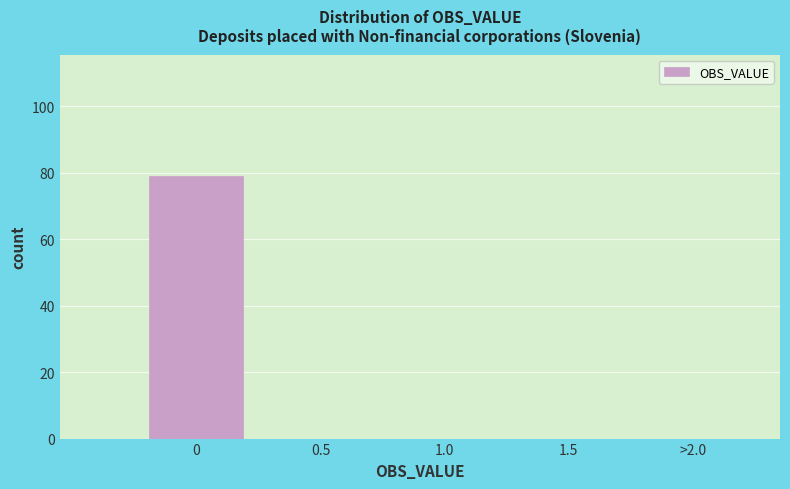

Reading right to left, what are all the values shown in this chart?

>2.0=0	1.5=0	1.0=0	0.5=0	0=79